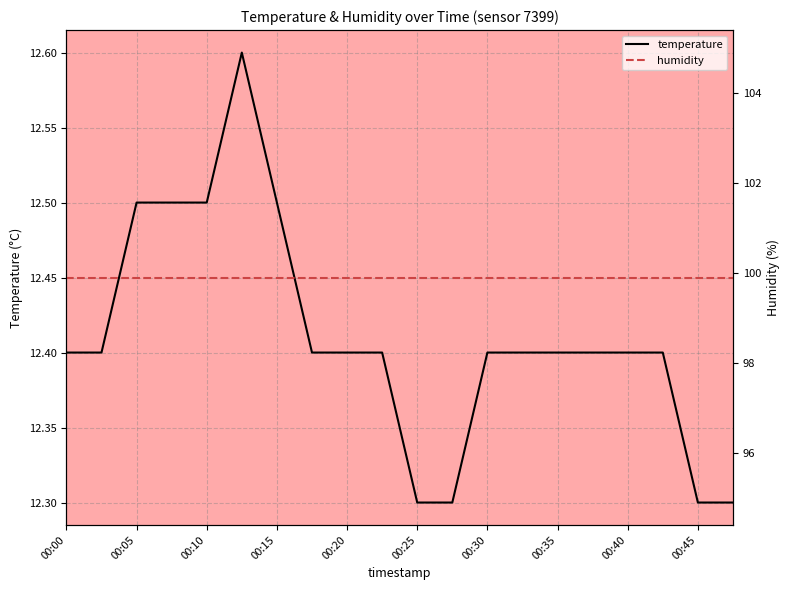

Is it true that humidity equals 99.9 at 00:20?

True